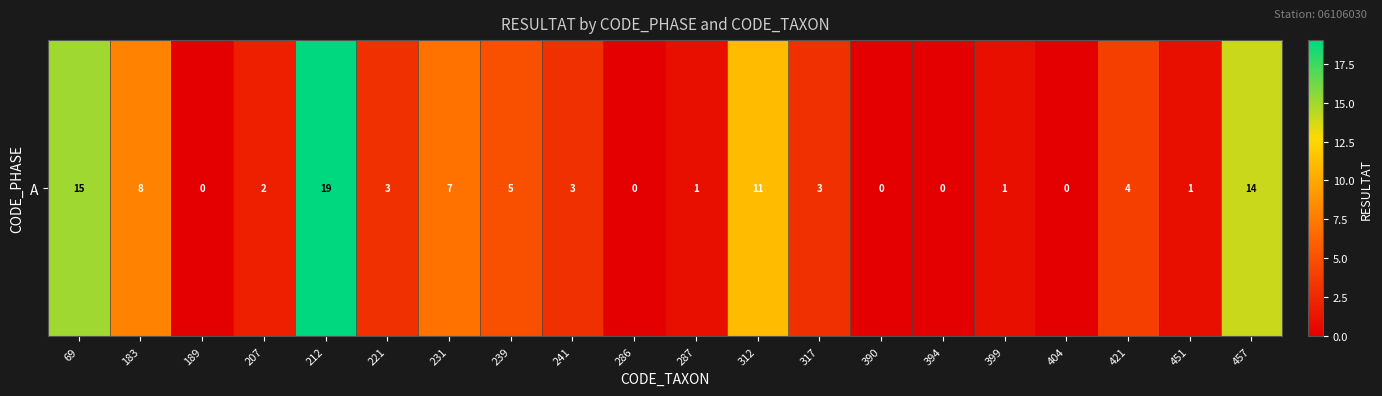

List the labels in order of value, smallest first.

189, 286, 390, 394, 404, 287, 399, 451, 207, 221, 241, 317, 421, 239, 231, 183, 312, 457, 69, 212